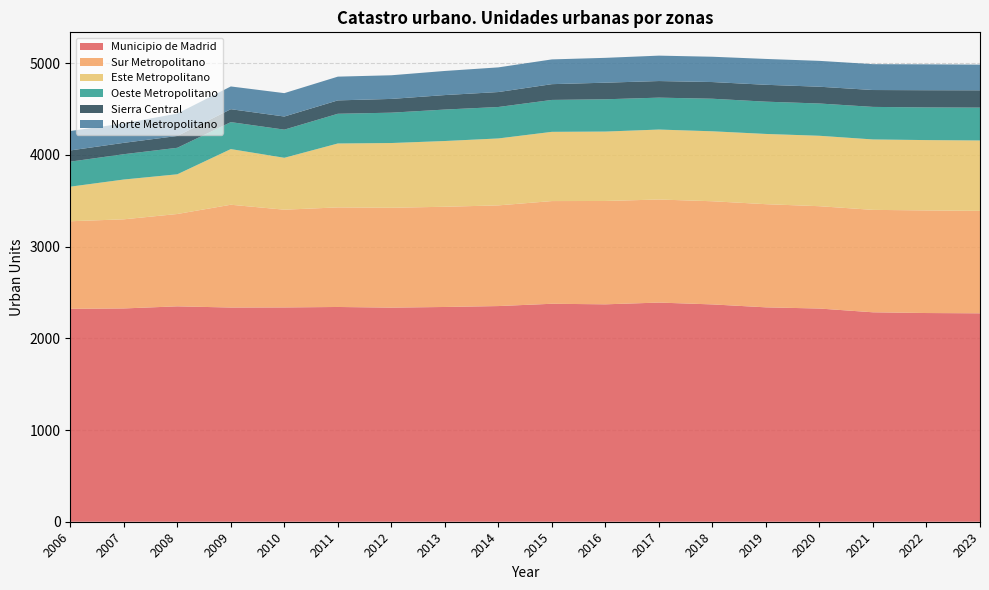

Reading left to right, what are all the values shown in this chart?

Municipio de Madrid: 2322	2326	2349	2336	2337	2342	2335	2342	2352	2377	2371	2390	2370	2338	2325	2284	2276	2273
Sur Metropolitano: 955	972	1007	1121	1066	1086	1089	1093	1098	1120	1127	1124	1125	1125	1116	1117	1119	1117
Este Metropolitano: 377	434	433	607	566	697	706	717	730	755	757	763	763	766	768	768	767	768
Oeste Metropolitano: 273	276	289	294	307	324	331	343	343	348	352	348	355	352	352	355	356	358
Sierra Central: 122	124	129	141	143	146	150	158	163	172	181	181	182	184	183	184	188	189
Norte Metropolitano: 212	212	244	248	255	259	258	263	269	270	271	277	276	282	282	282	282	280